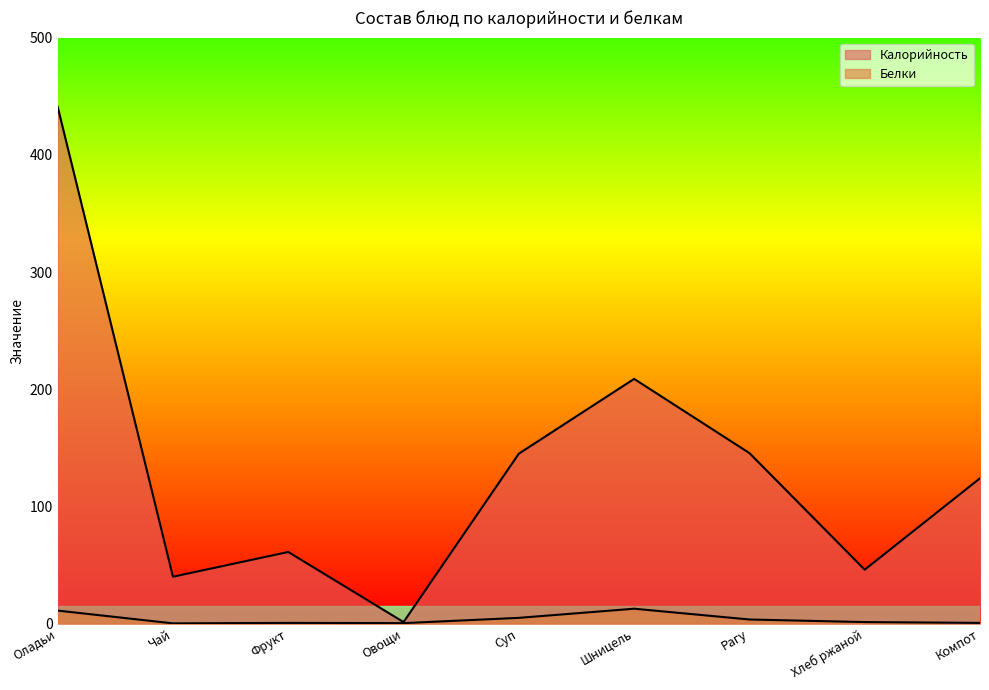

Is the value of Белки at Рагу greater than the value of Калорийность at Чай?

No